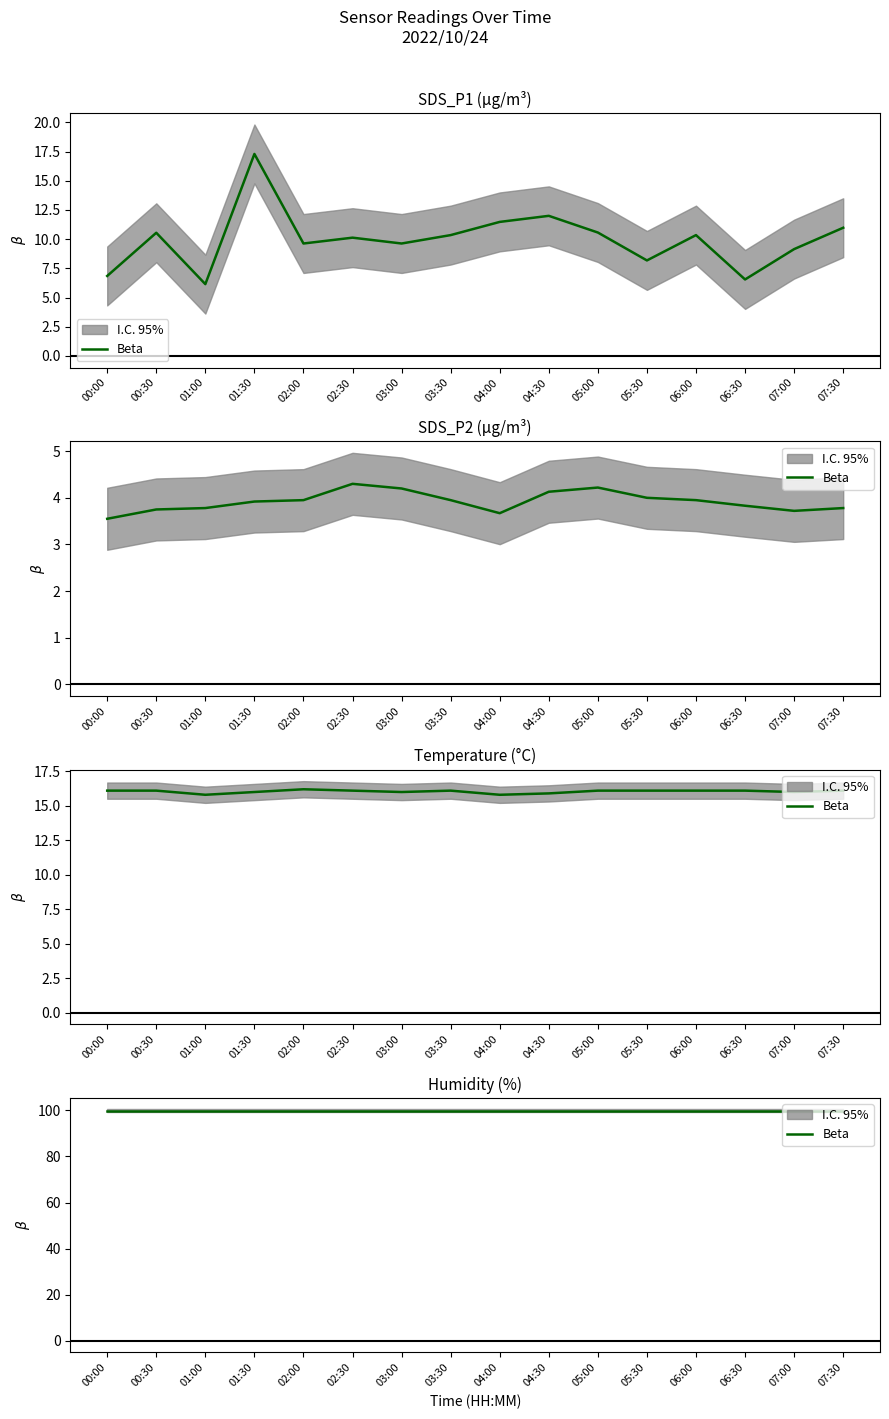

Rank the categories by Temp value from lowest to highest.

01:00, 04:00, 04:30, 01:30, 03:00, 07:00, 00:00, 00:30, 02:30, 03:30, 05:00, 05:30, 06:00, 06:30, 07:30, 02:00